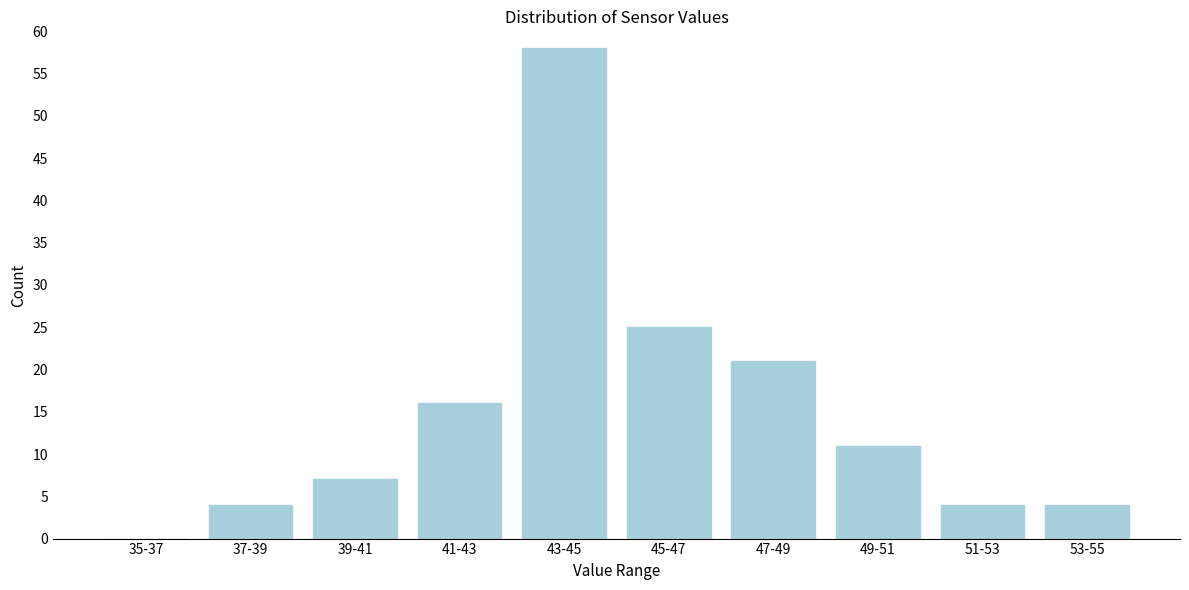

Reading right to left, list all the values displayed in this chart.

53-55=4	51-53=4	49-51=11	47-49=21	45-47=25	43-45=58	41-43=16	39-41=7	37-39=4	35-37=0